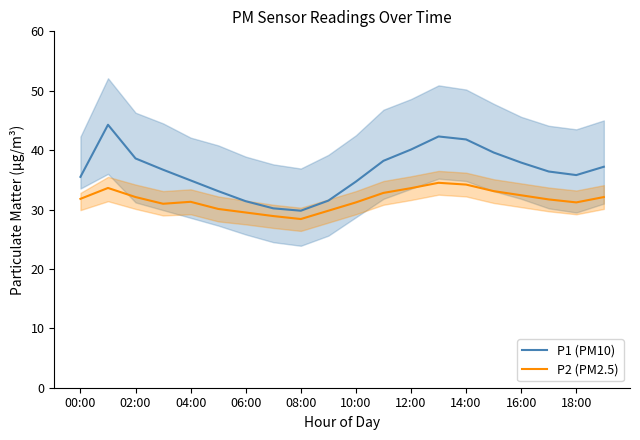

List the series in order of their peak value, lowest first.

P2 (PM2.5), P1 (PM10)